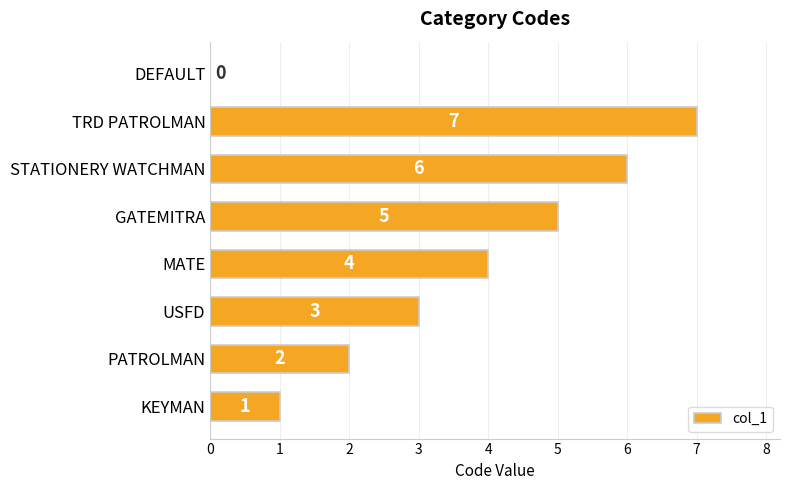

What is the ratio of the value at GATEMITRA to the value at STATIONERY WATCHMAN?

0.8